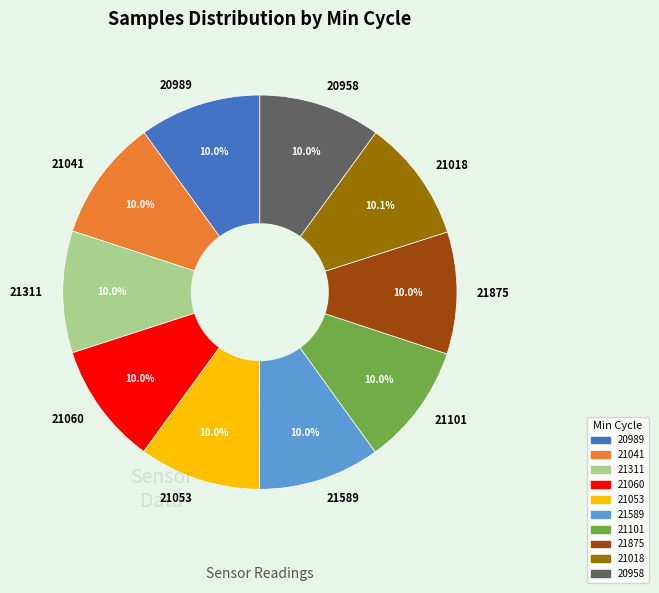

Approximately how many times larger is the value at 21060 compared to 21589?

1.0